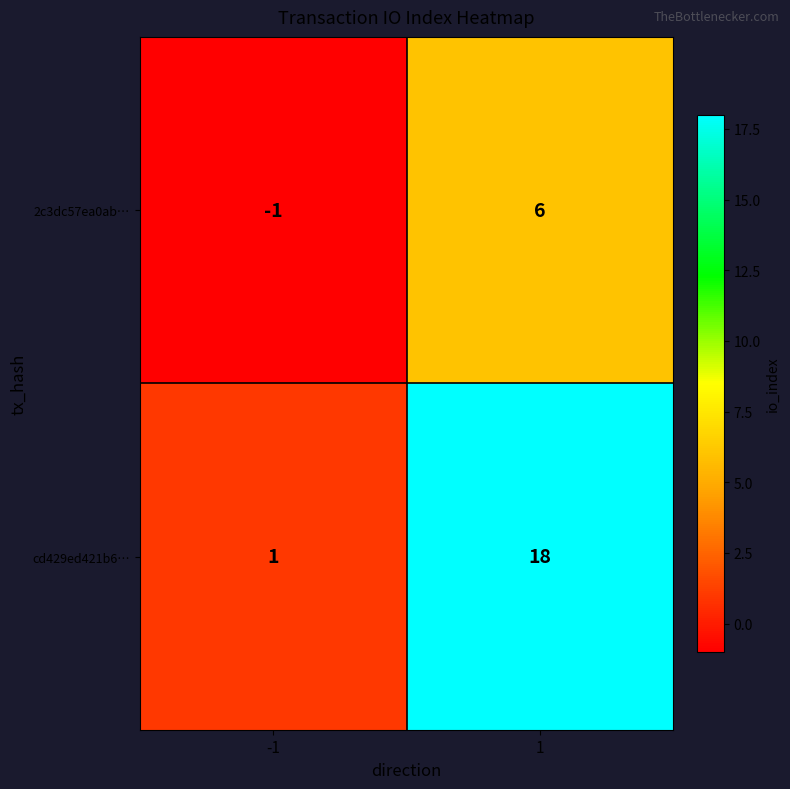

Reading left to right, extract all data points from this chart.

2c3dc57ea0ab…: -1=-1	1=6
cd429ed421b6…: -1=1	1=18